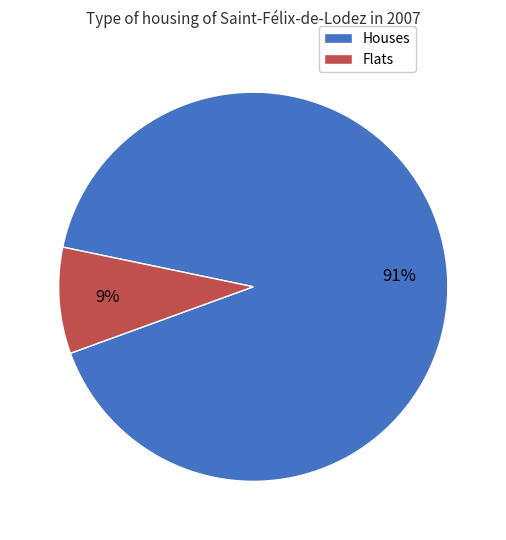

Do Houses and Flats together represent more than half of the pie?

Yes